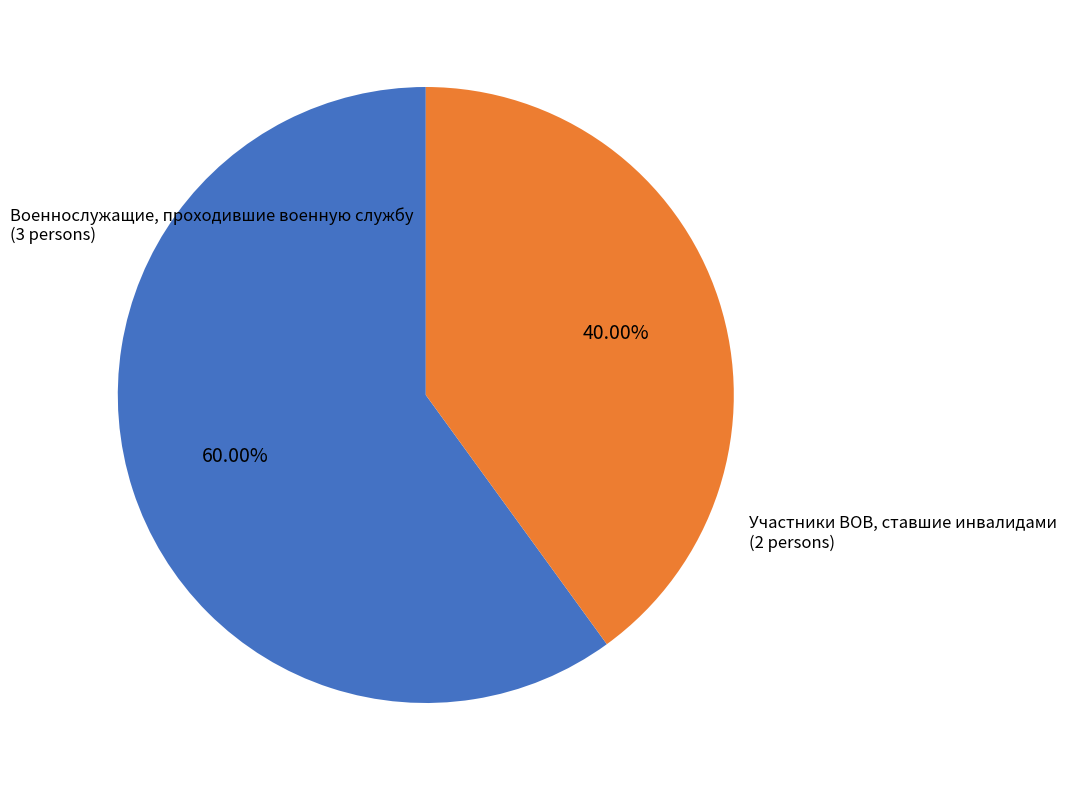

Rank the categories by value from highest to lowest.

Военнослужащие, проходившие военную службу, Участники ВОВ, ставшие инвалидами